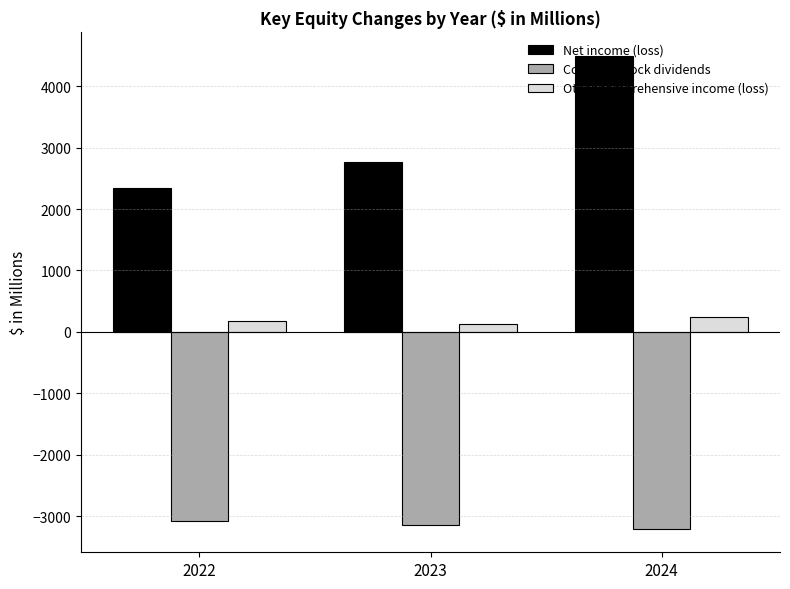

At how many categories does at least one series exceed 2575?

2